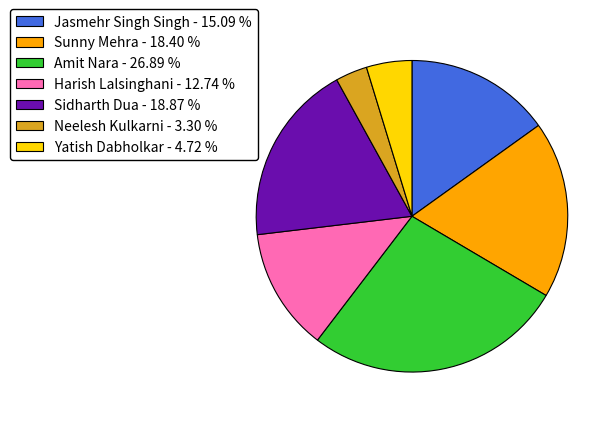

Do Amit Nara - 26.89 % and Neelesh Kulkarni - 3.30 % together represent more than half of the pie?

No